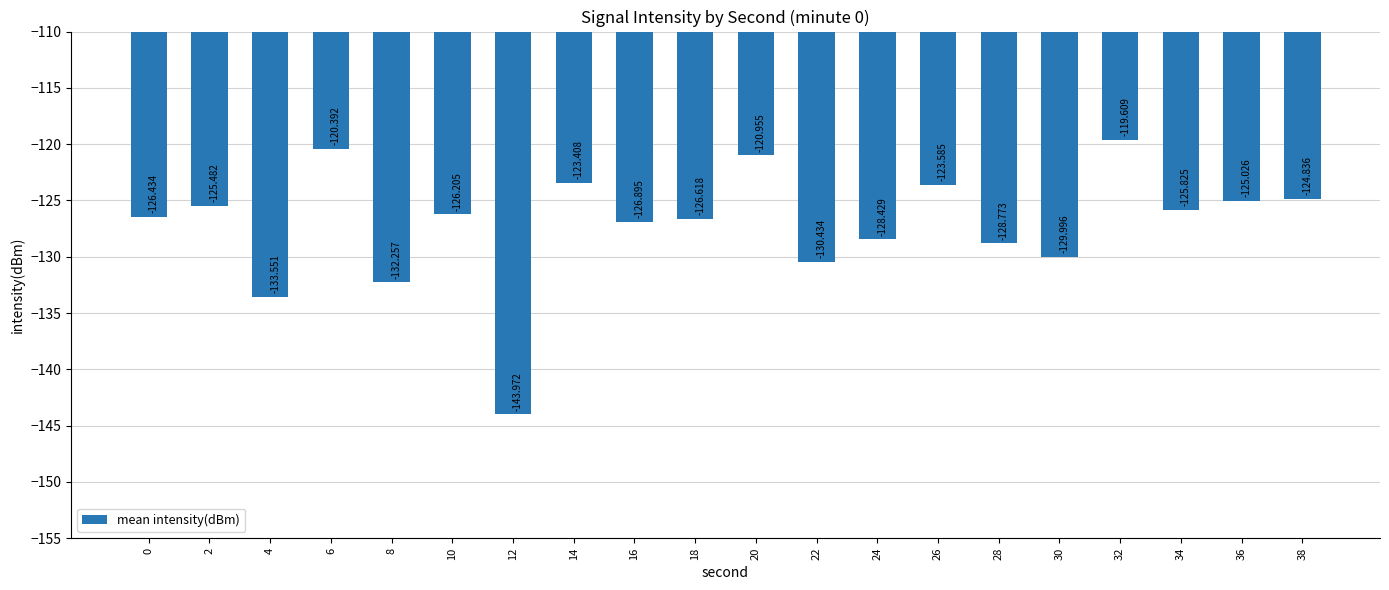

List the labels in order of value, smallest first.

12, 4, 8, 22, 30, 28, 24, 16, 18, 0, 10, 34, 2, 36, 38, 26, 14, 20, 6, 32